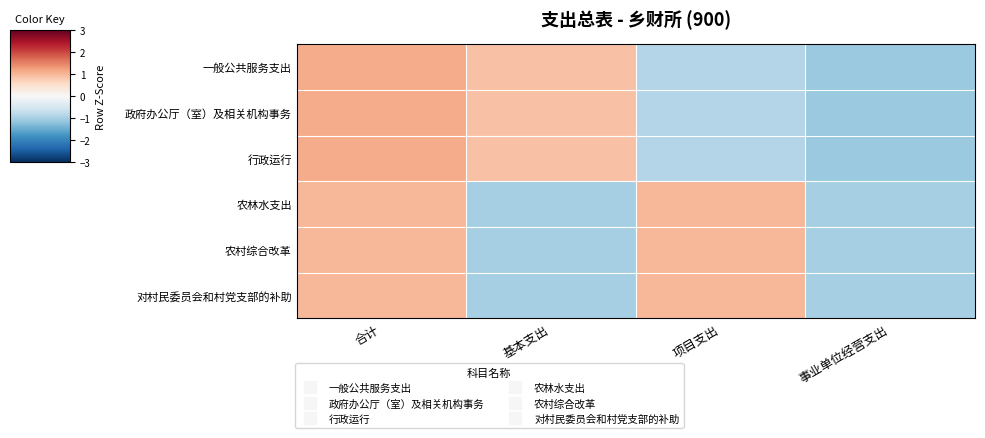

Which series has the largest total across all categories?

一般公共服务支出